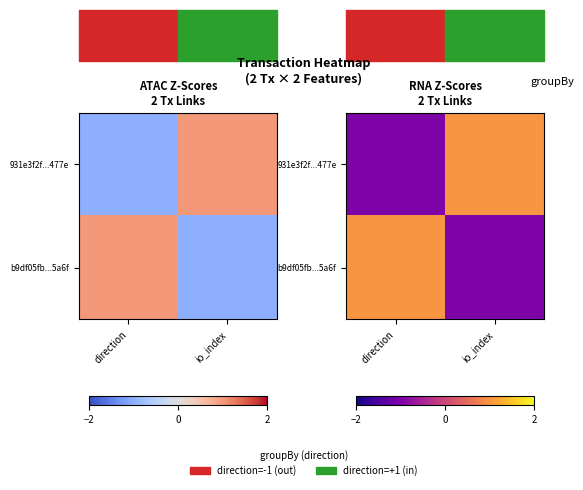

Count the number of categories in the chart.

2